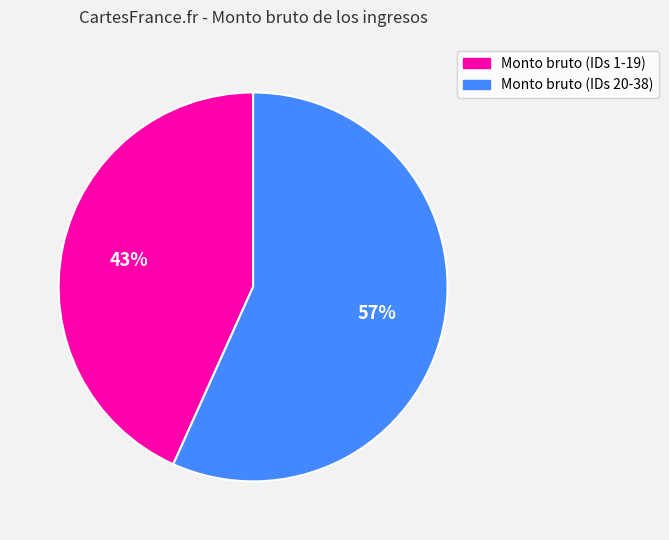

To the nearest percent, what is the average slice percentage?

50%